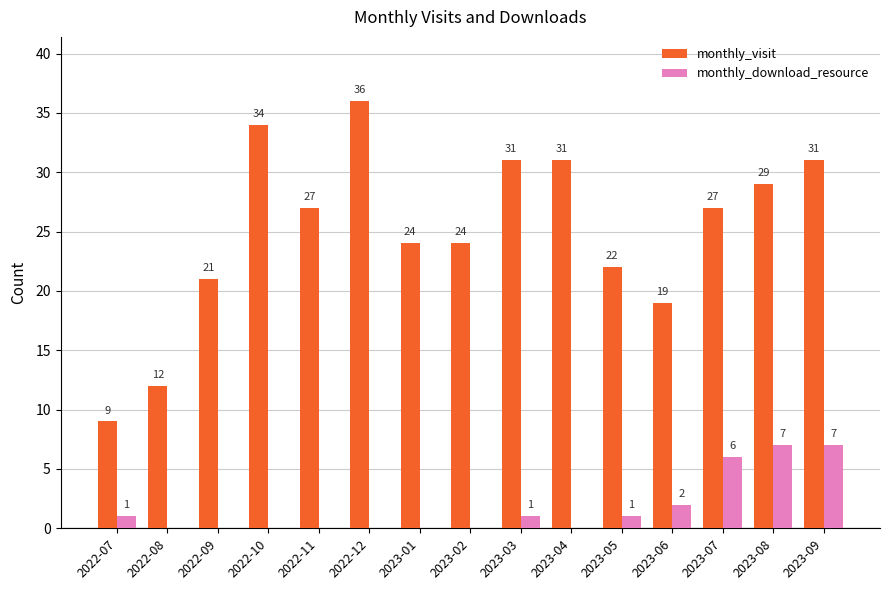

Which series has the largest total across all categories?

monthly_visit